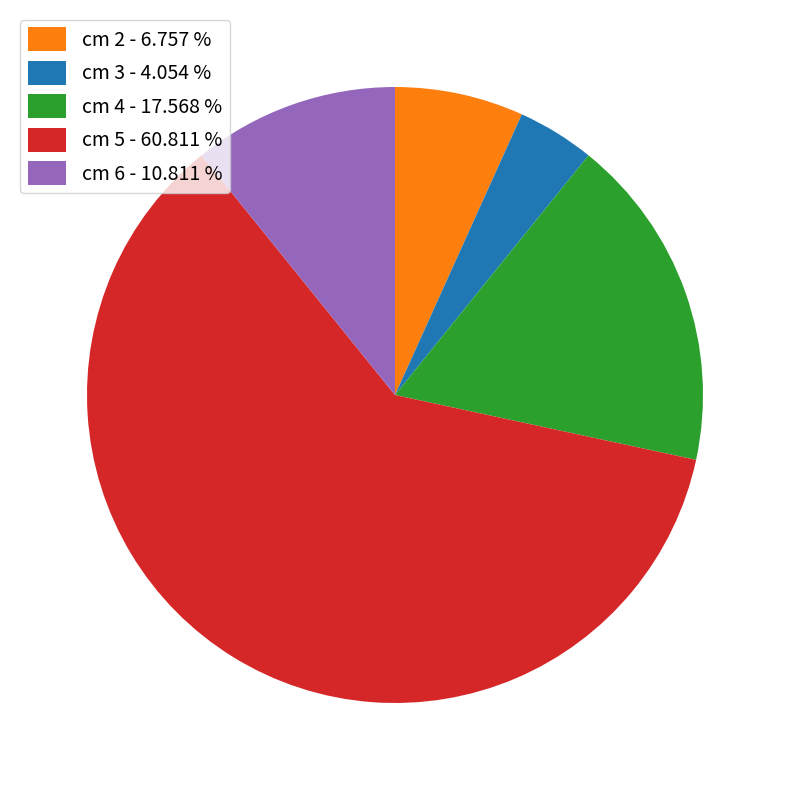

Approximately how many times larger is the value at cm 5 - 60.811 % compared to cm 2 - 6.757 %?

9.0